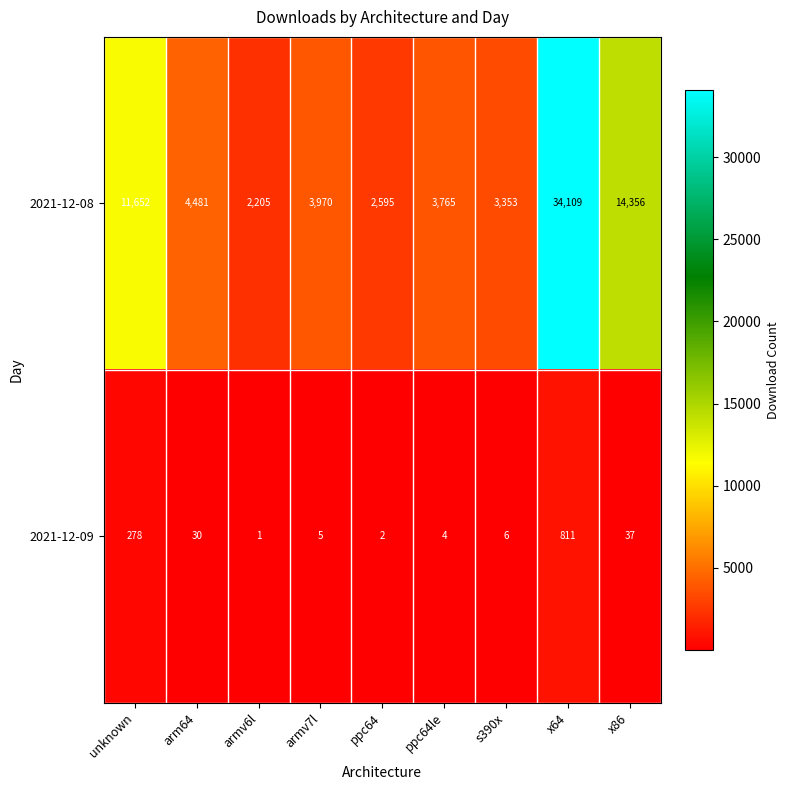

Which series has the largest total across all categories?

2021-12-08